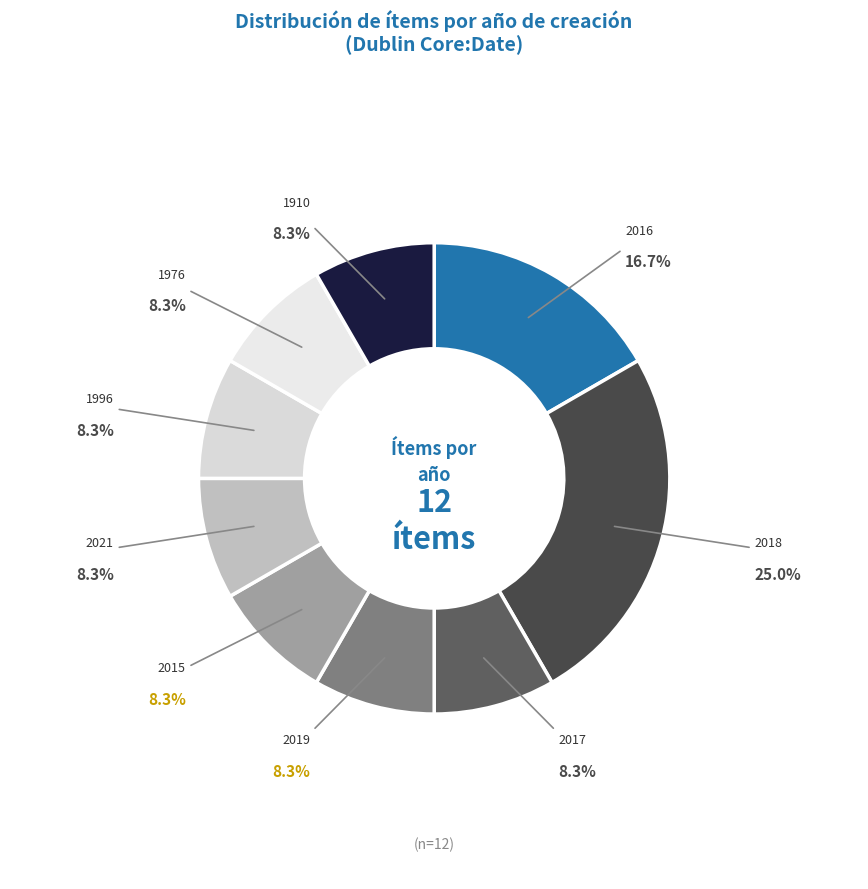

What is the largest slice in the pie chart?

2018